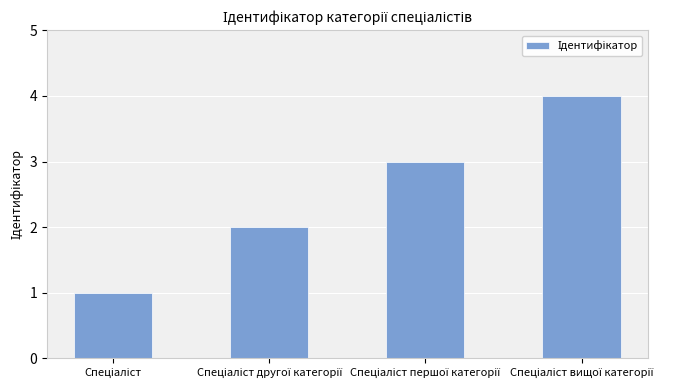

What is the sum of all values?

10